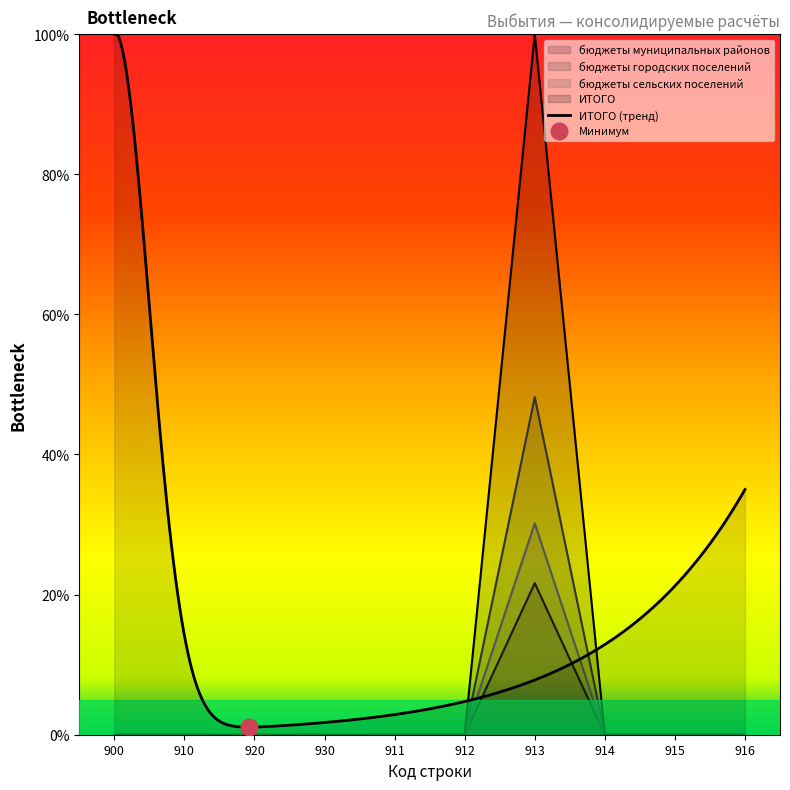

Is it true that бюджеты сельских поселений equals 16.7 at 912?

False